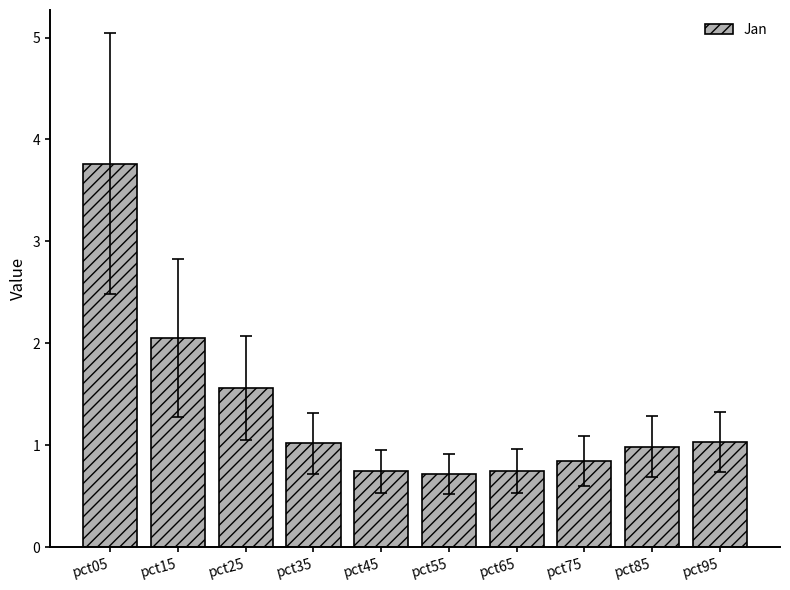

What is the value of the 2nd bar from the left?

2.1